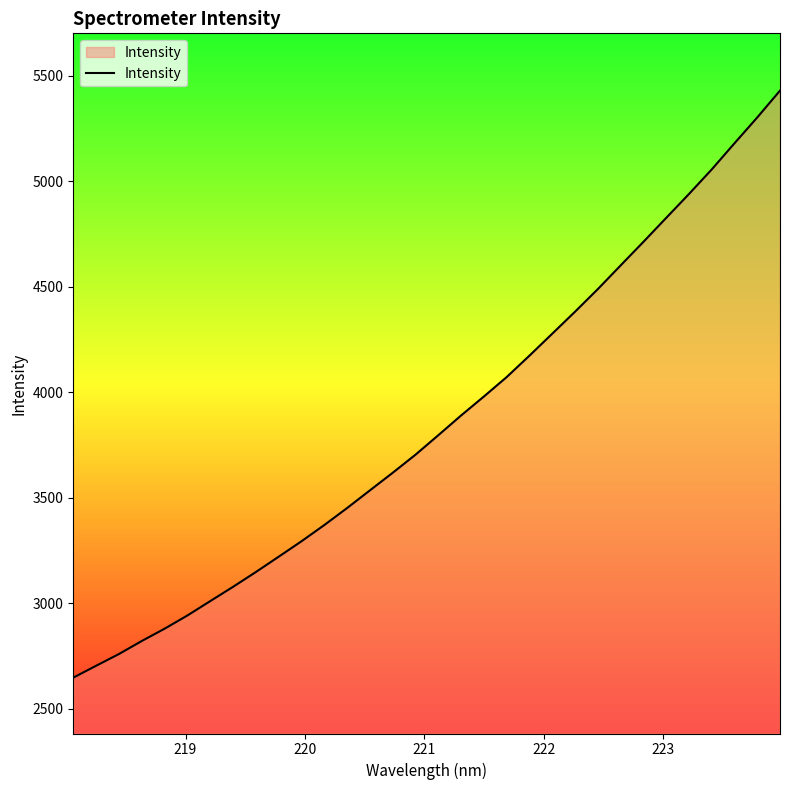

What is the difference between the maximum and second lowest values?

2725.7